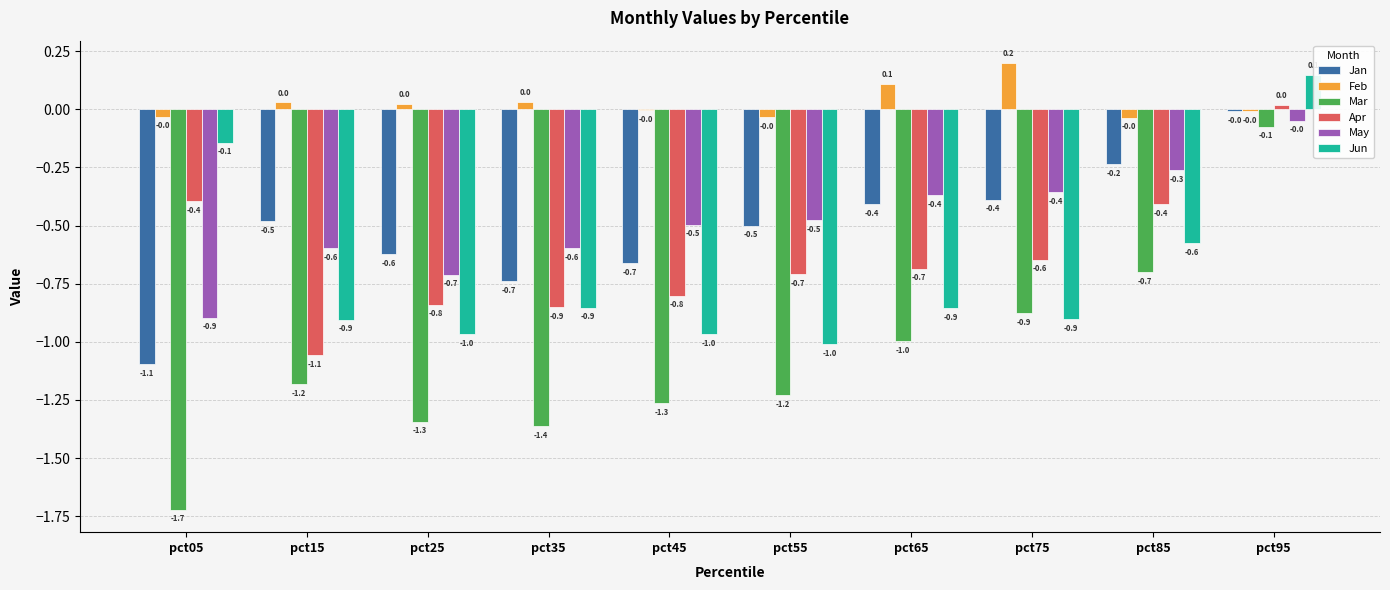

Are the bars horizontal?

No